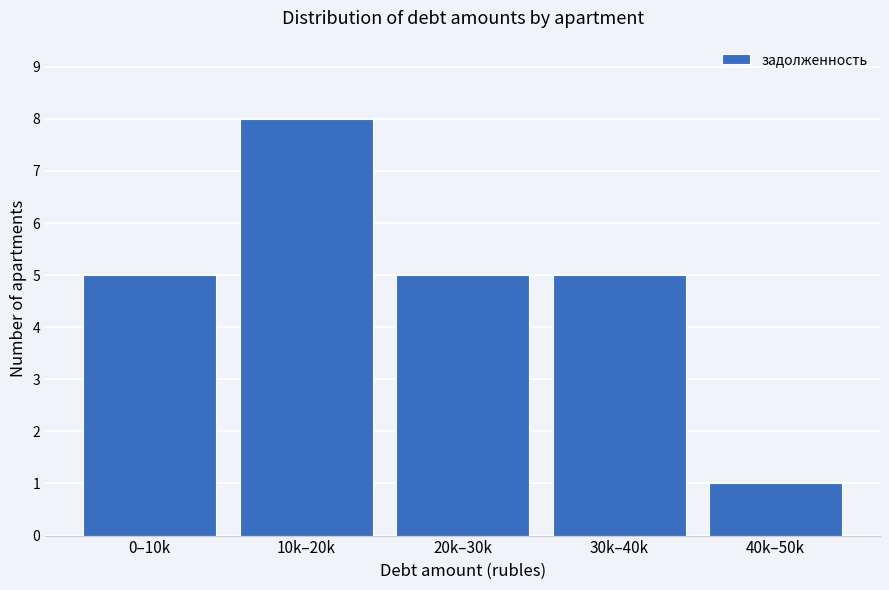

Reading left to right, transcribe all the data shown in this chart.

0–10k=5	10k–20k=8	20k–30k=5	30k–40k=5	40k–50k=1